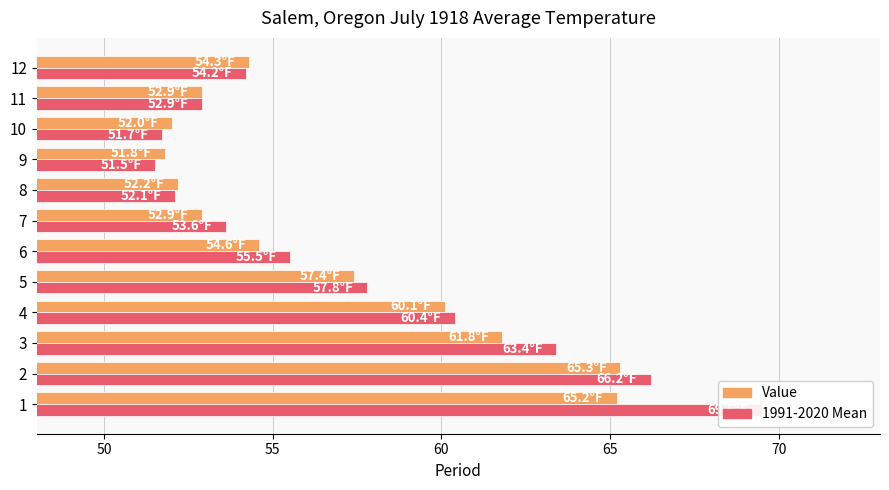

At how many categories does at least one series exceed 54?

7